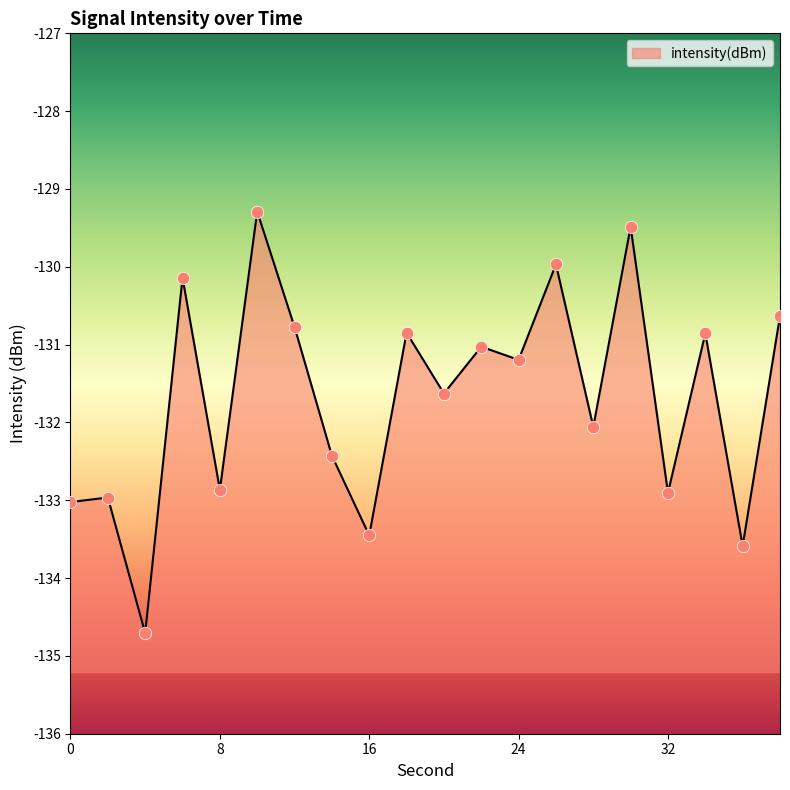

Between 4 and 38, which is larger?

38